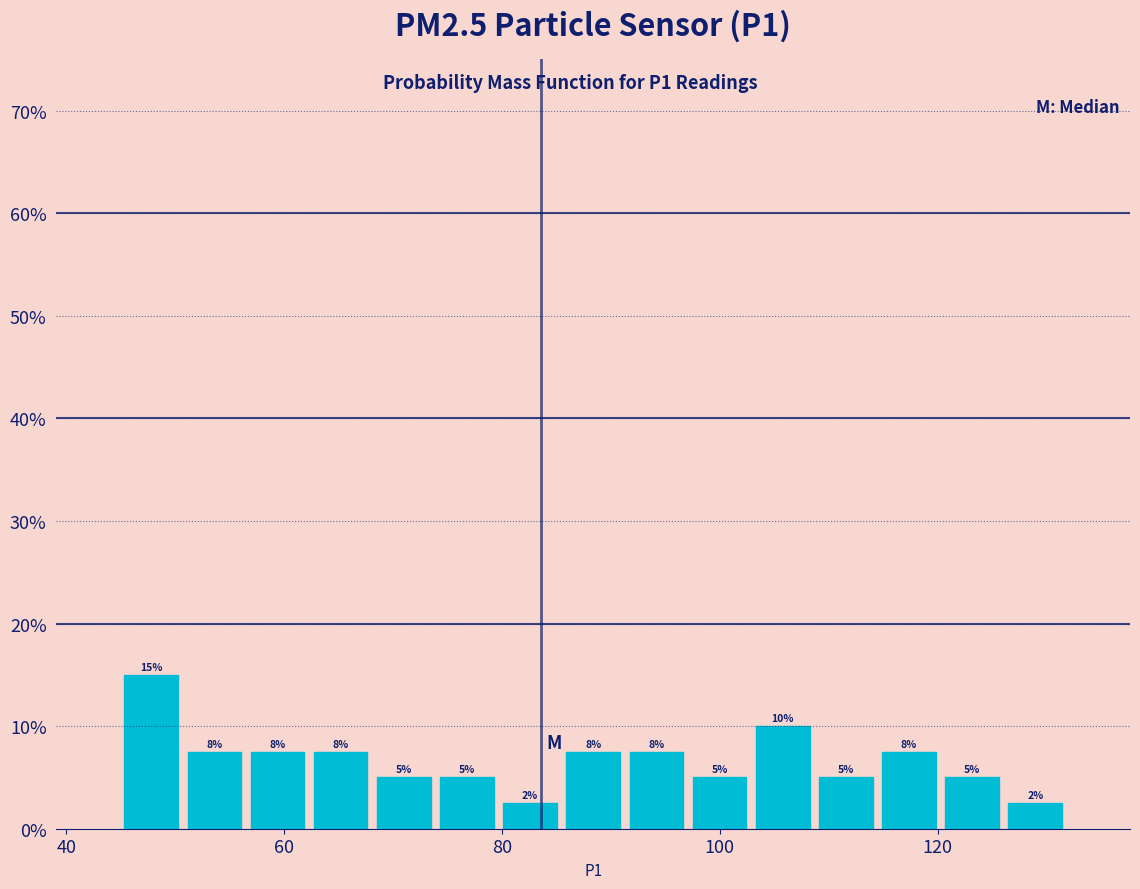

Around what value on the x-axis is the tallest bar? Give the approximate position of its centre, as read against the axis.

48